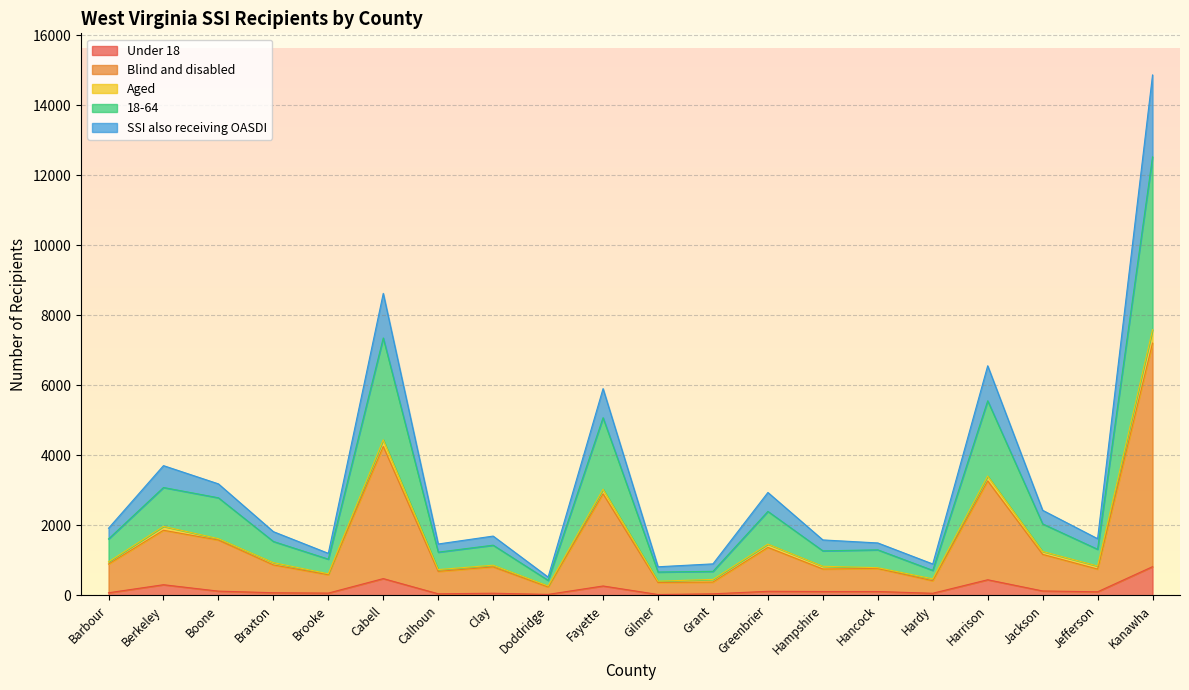

True or false: 18-64 and SSI also receiving OASDI intersect in this chart.

False